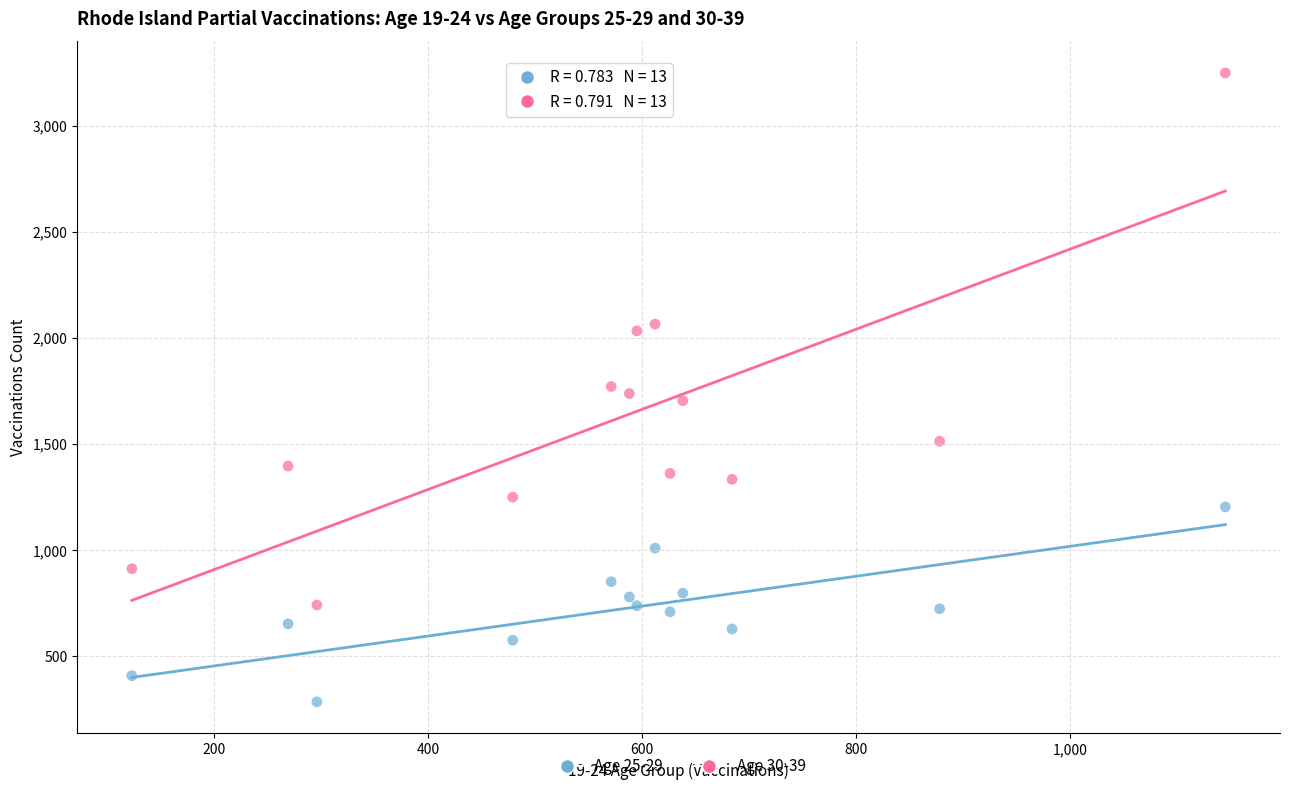

Across all data points, what is the range of Y values (max minus min)?

2962